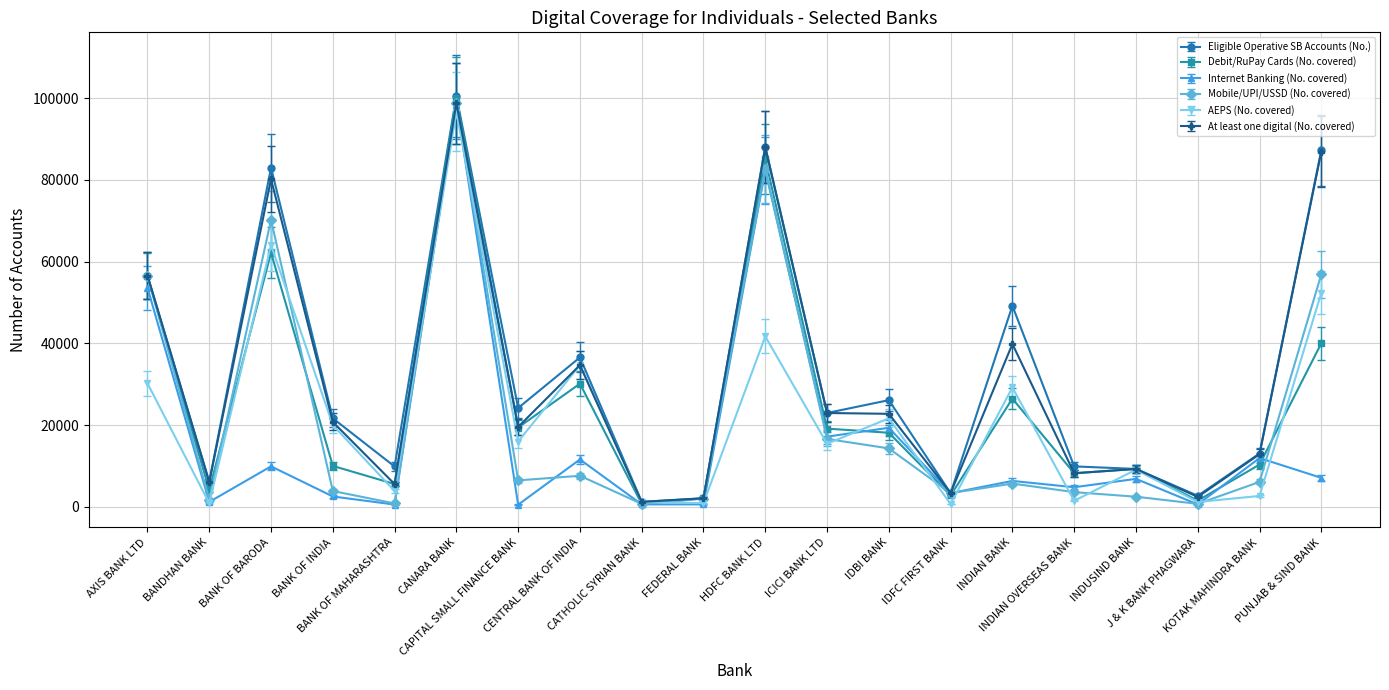

True or false: Debit/RuPay Cards (No. covered) has more than 2 interior local peaks.

True